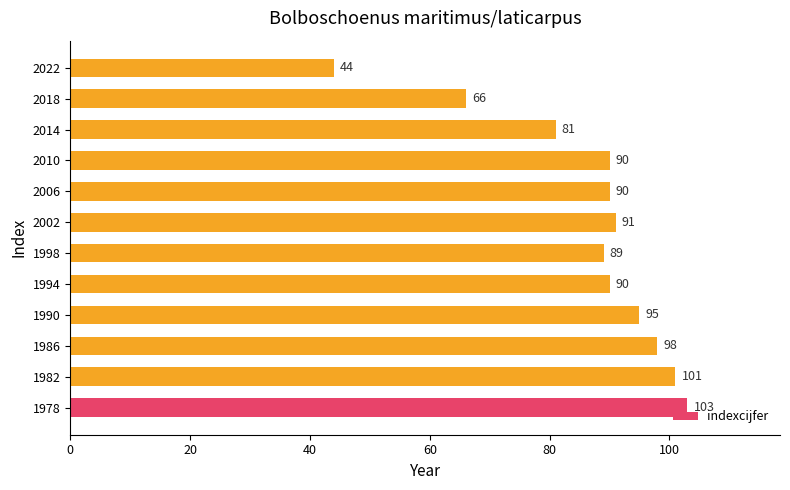

Which has a higher value, 1998 or 2018?

1998